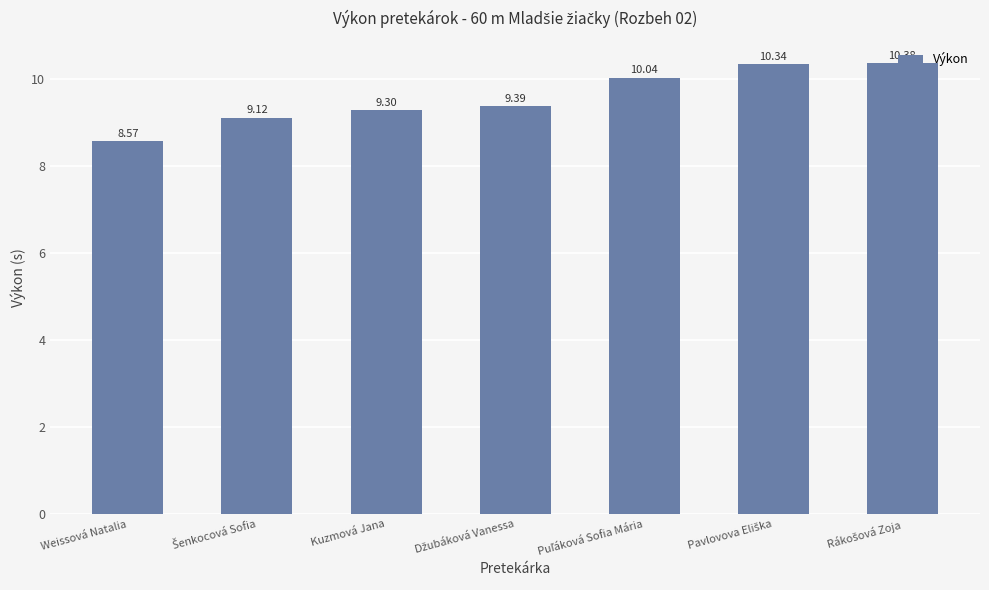

What is the label of the 7th bar from the right?

Weissová Natalia